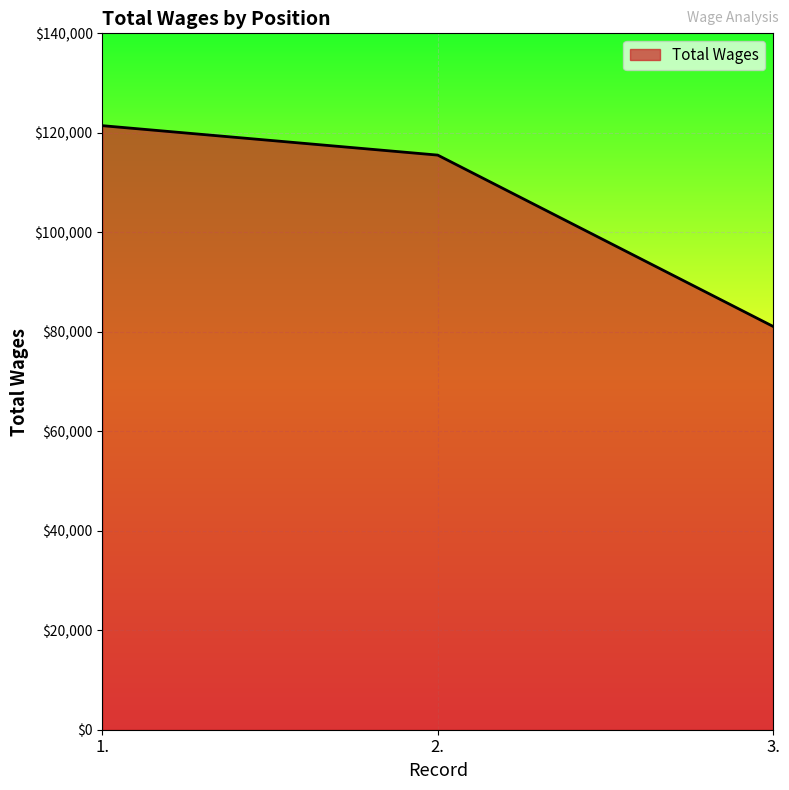

What is the difference between the values at 2. and 1.?

5916